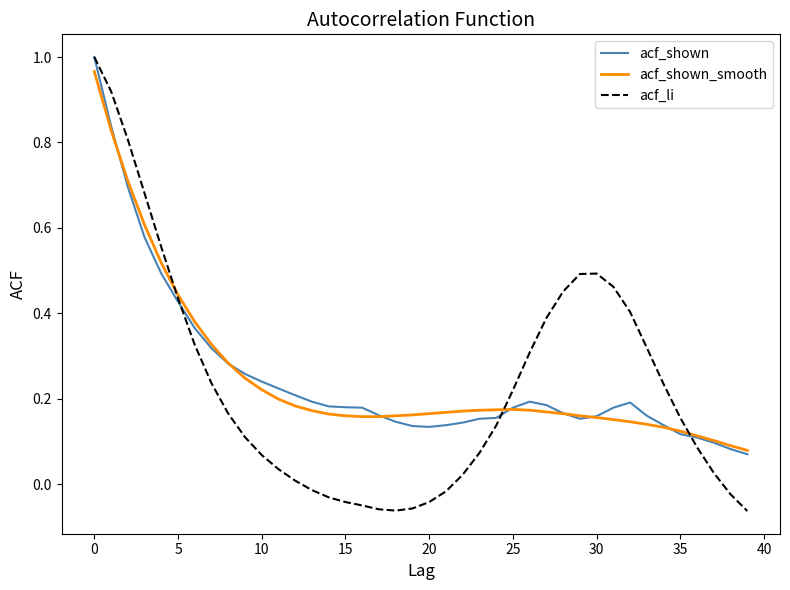

Which series has the largest range (max minus min)?

acf_li